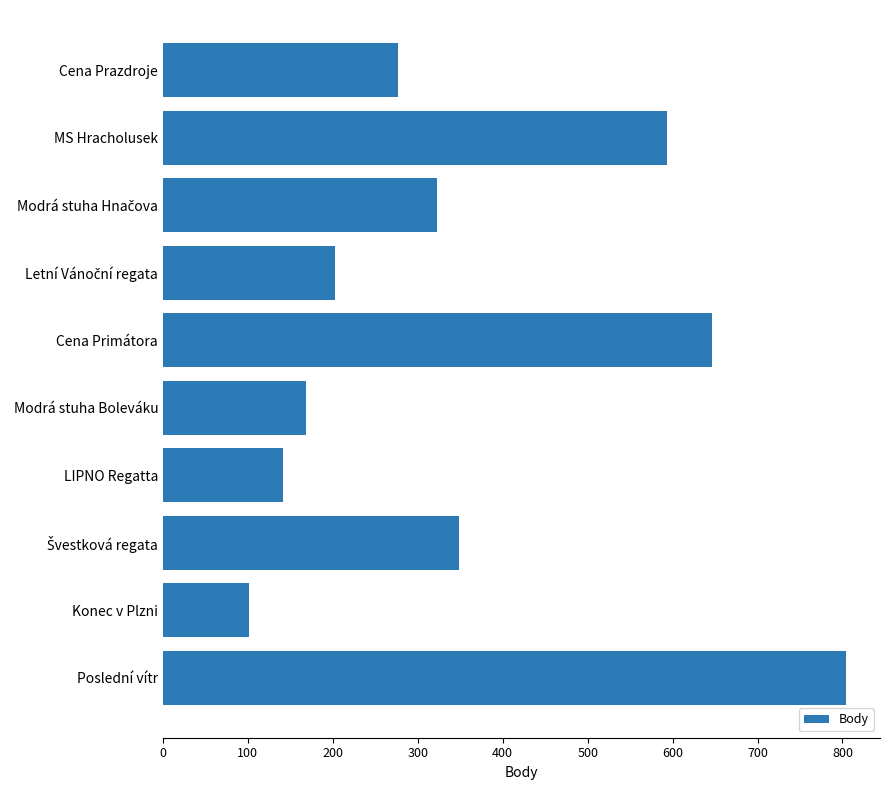

The chart shows a value of 101 at Konec v Plzni. True or false?

True